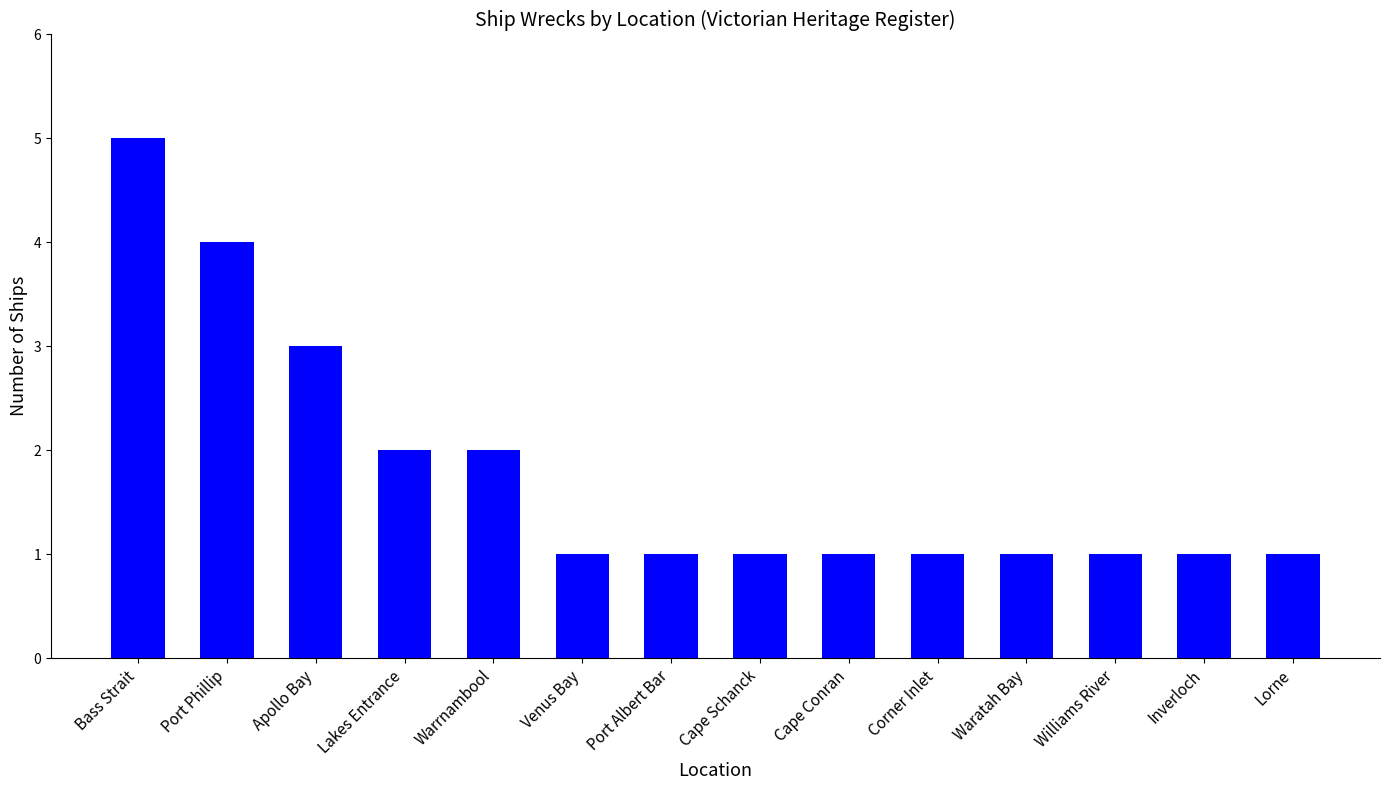

Count the values in the range 1 to 2.

11